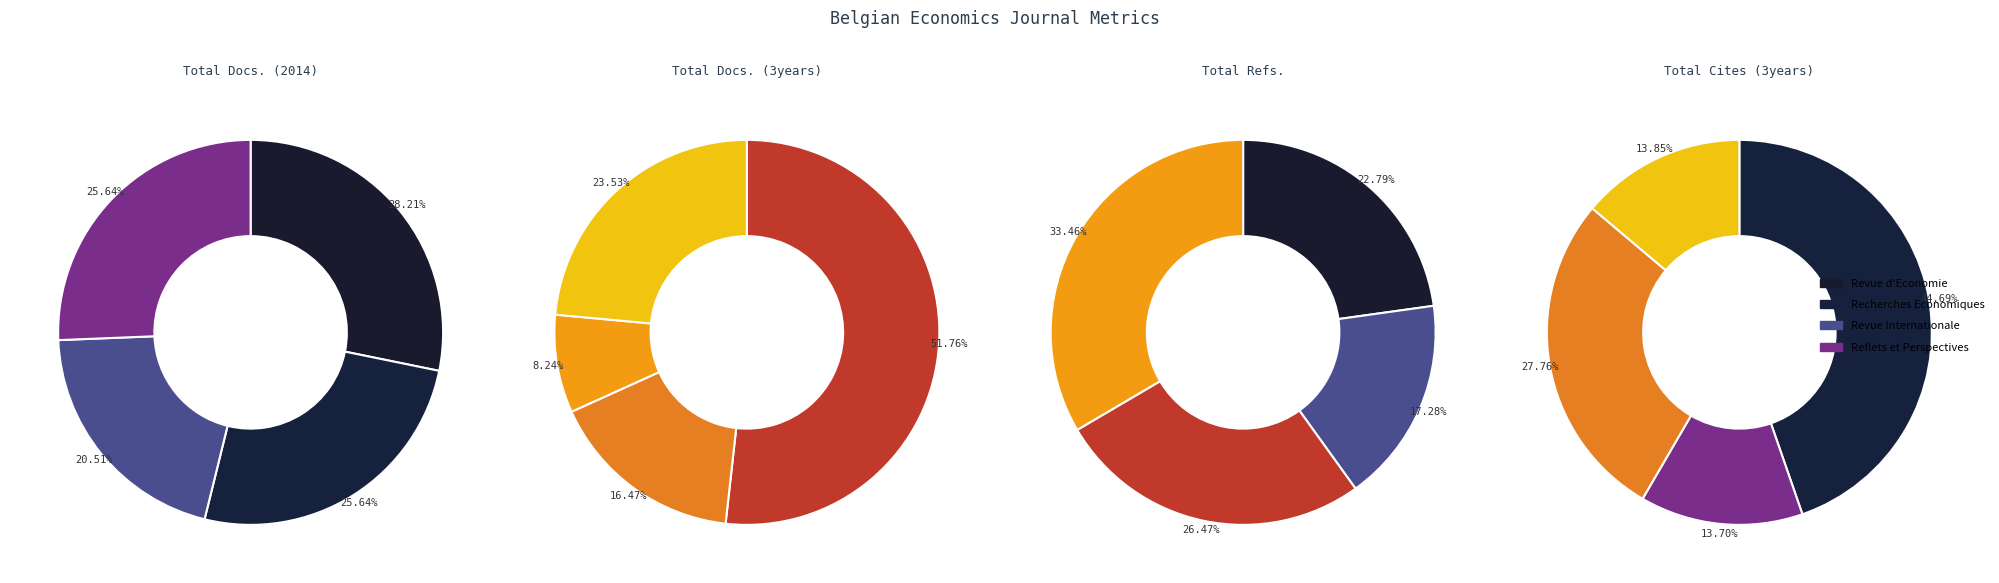

To the nearest percent, what is the difference between the Revue d Economie du Developpement and Revue Internationale de Droit Economique slice percentages?

17%